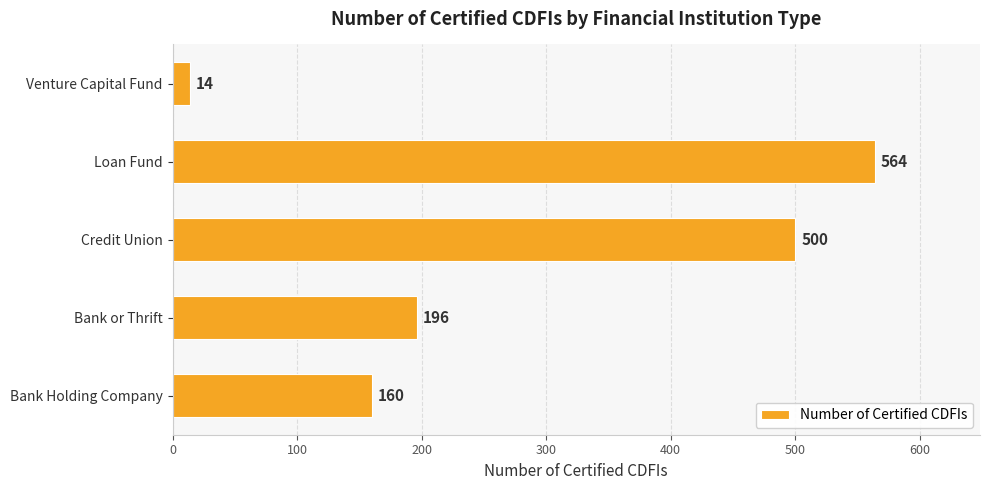

Which label corresponds to the smallest value in the chart?

Venture Capital Fund